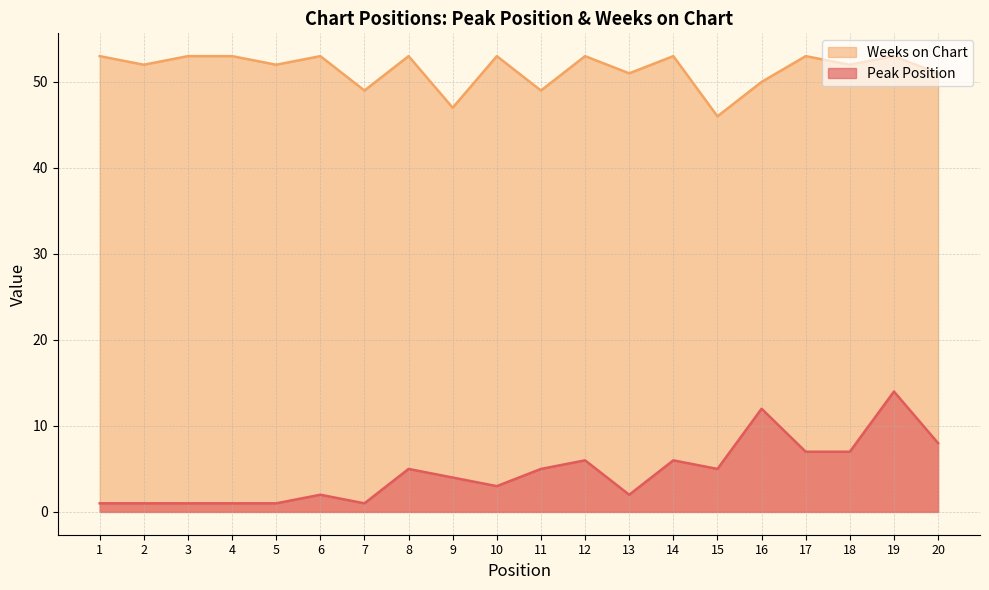

True or false: Peak Position has a value of 12 at 16.

True